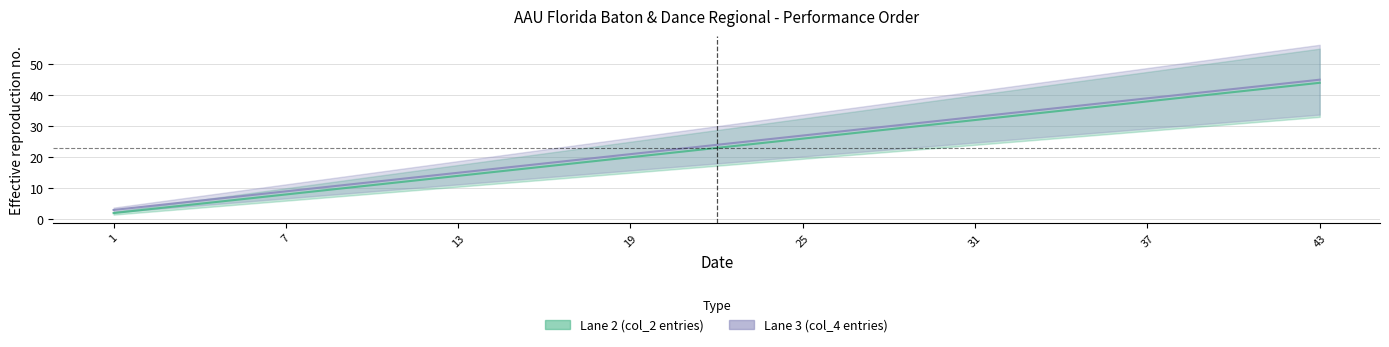

What is the maximum value shown in the chart?

45